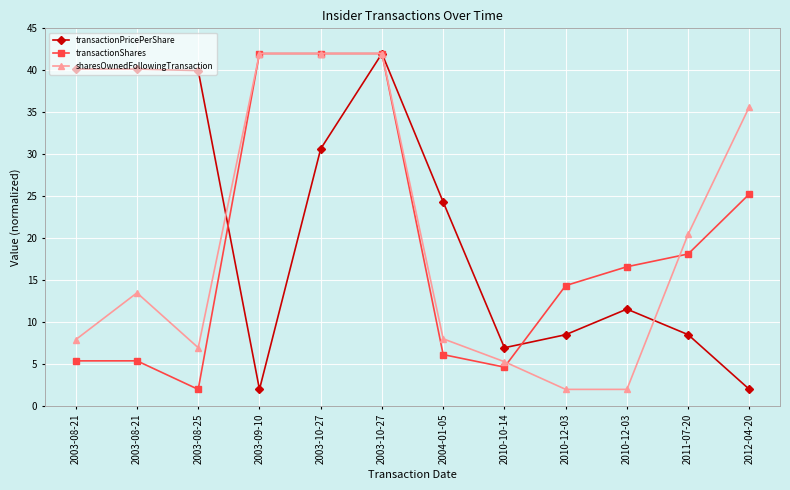

How many intersections are there between transactionPricePerShare and sharesOwnedFollowingTransaction?

2